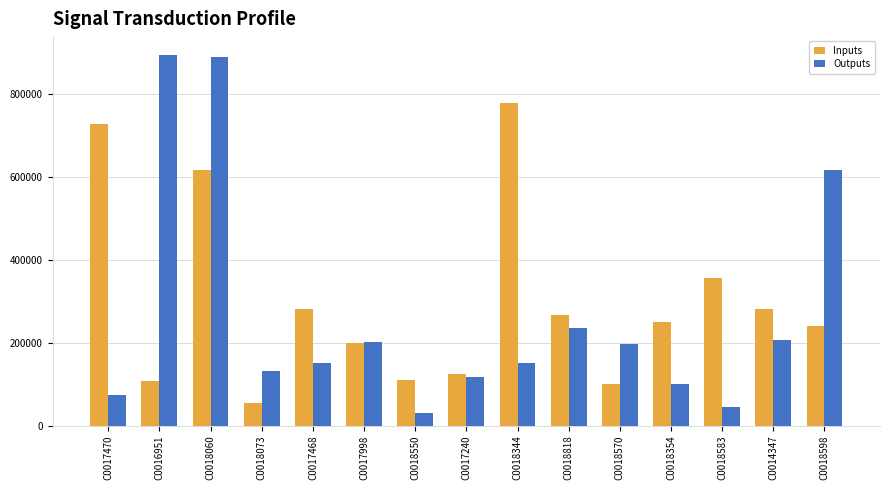

At which label does Inputs reach its peak?

C0018344